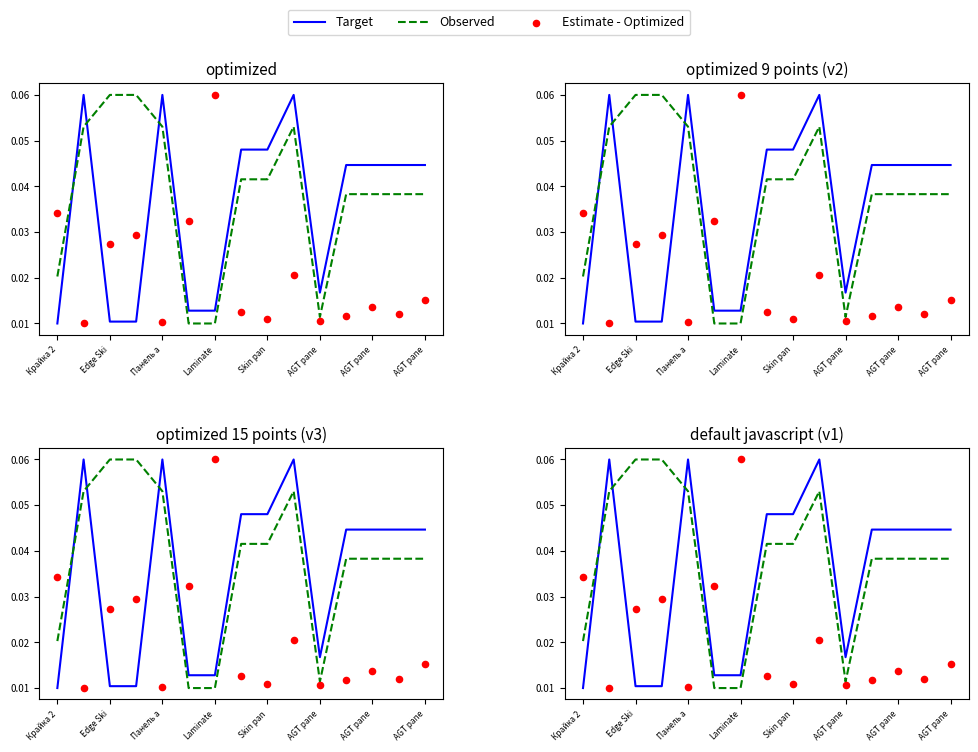

At how many categories does at least one series exceed 0?

15